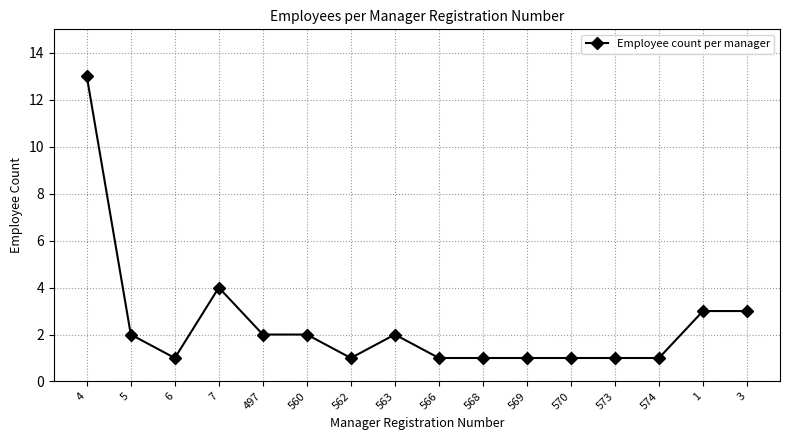

Where is the first local minimum?

6